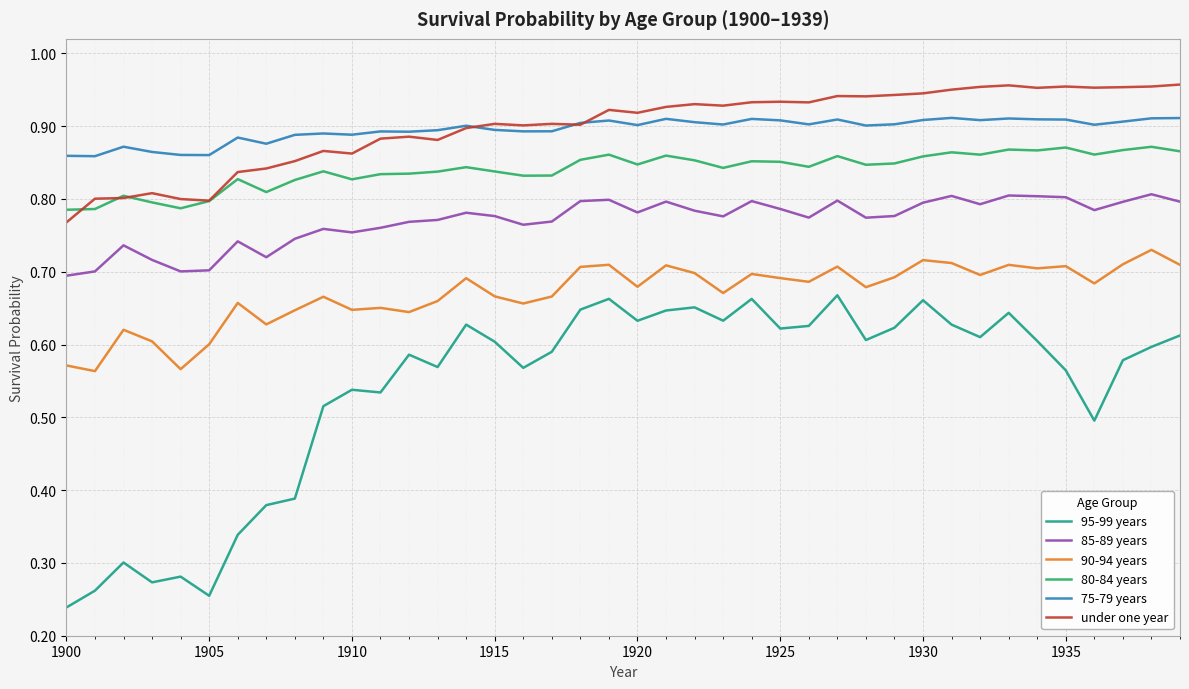

Count the 85-89 years values in the range 0 to 1.

40